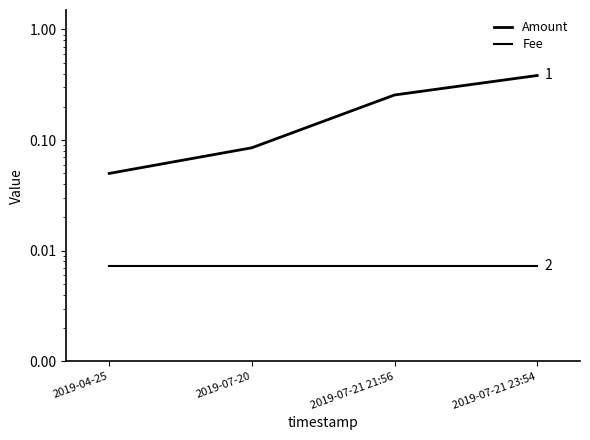

Rank the series by their maximum value, from lowest to highest.

Fee, Amount